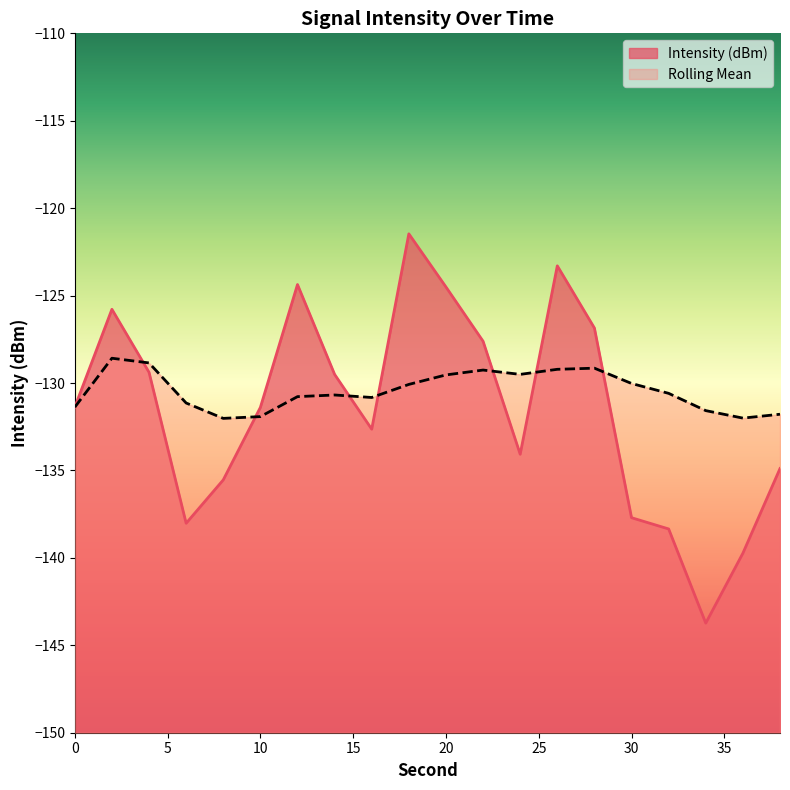

What is the average value of the Intensity (dBm) series?

-131.5